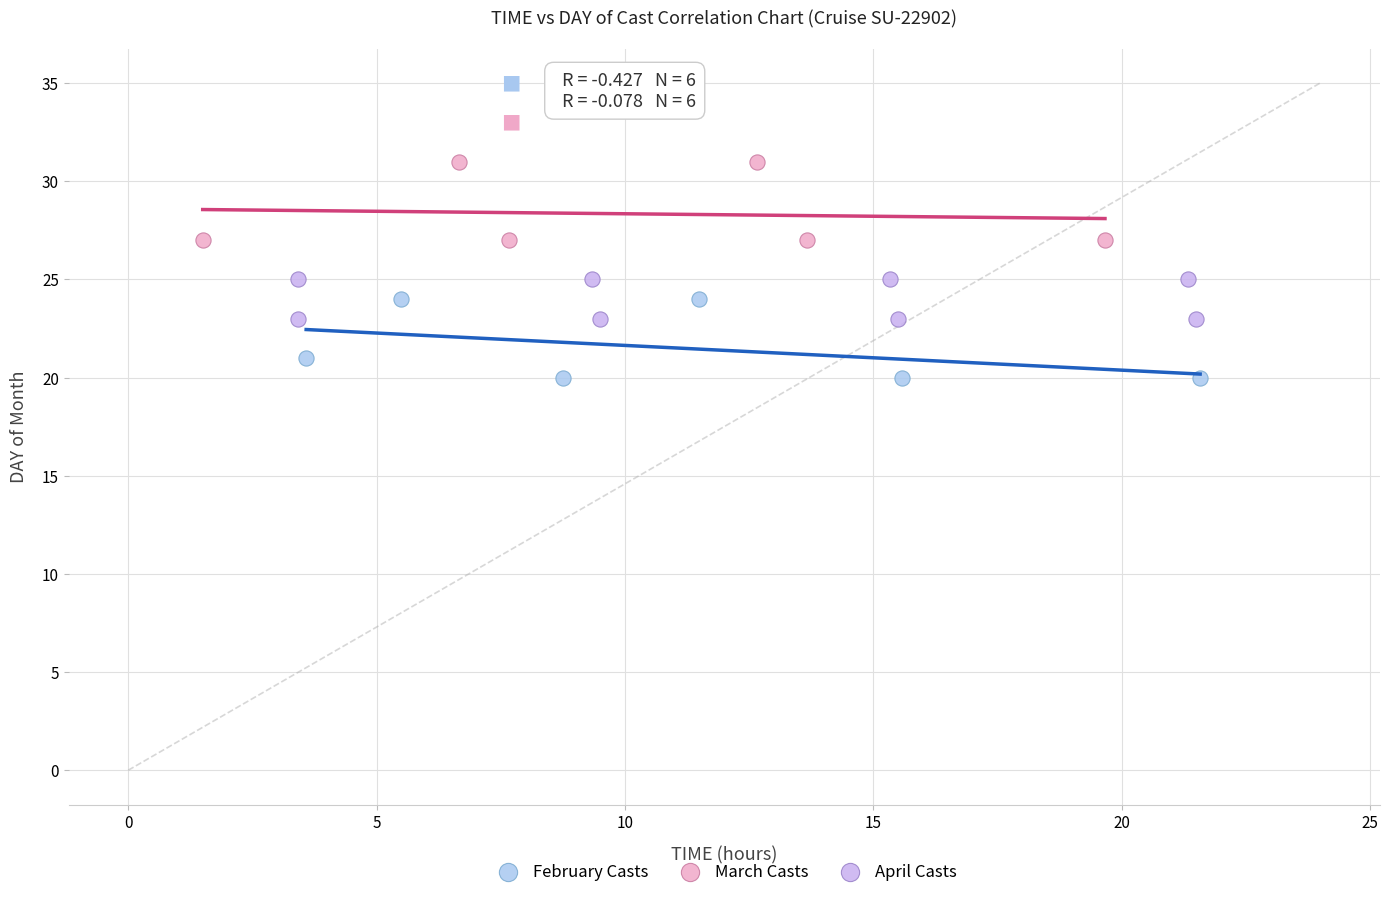

Which series contains the lowest Y value?

February Casts